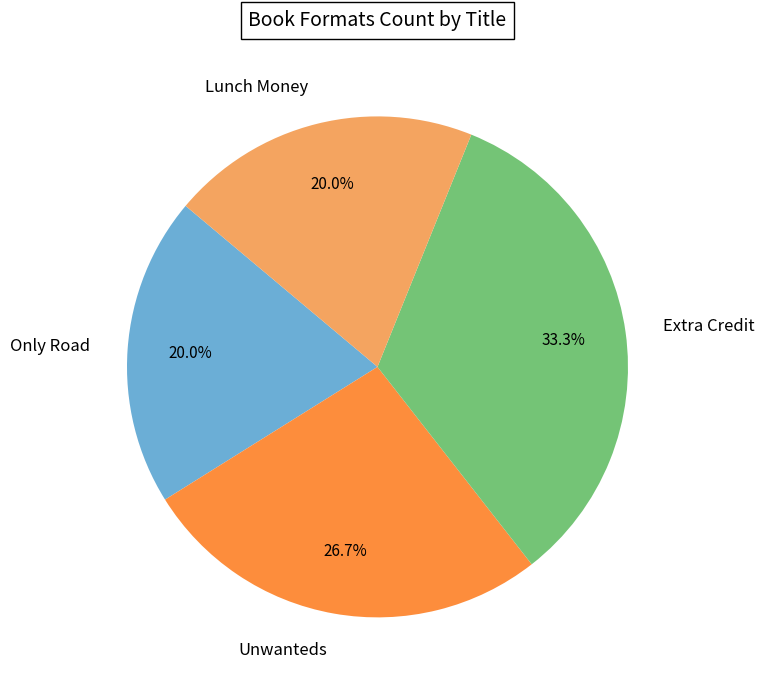

True or false: Only Road accounts for 20% of the total.

True